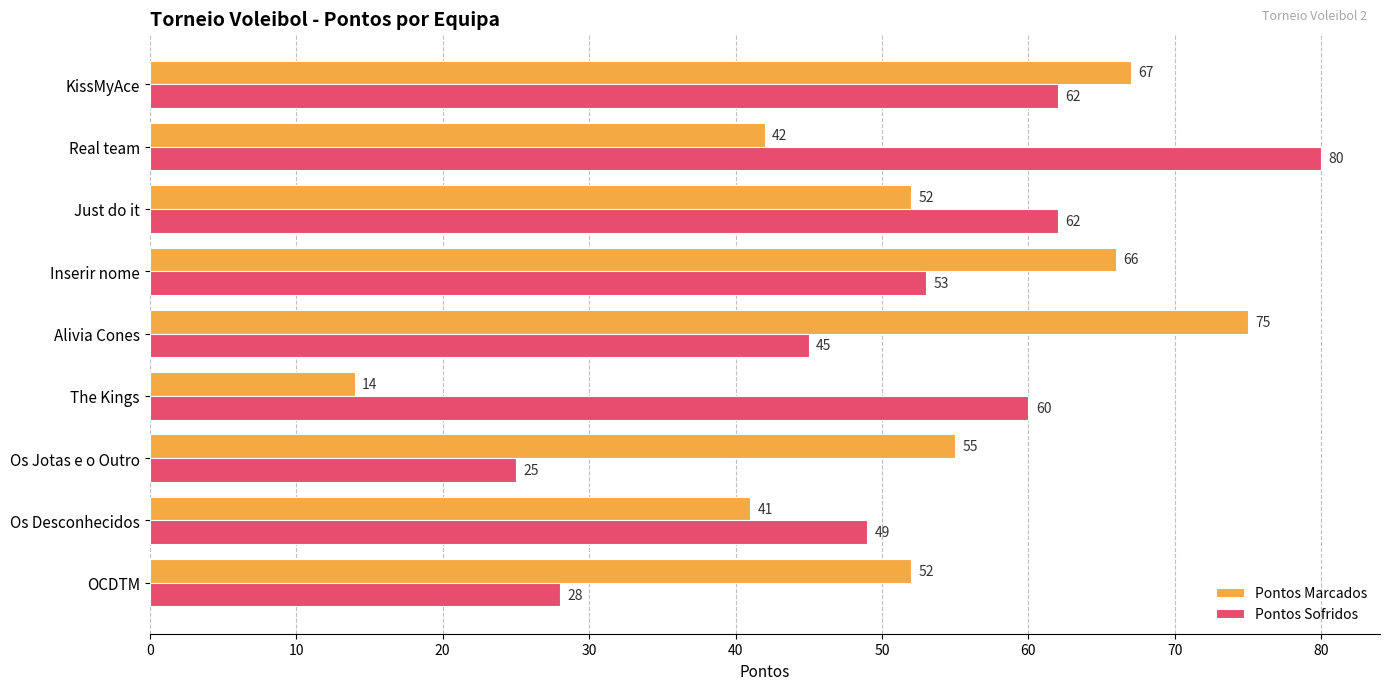

At which category is the sum across all series the highest?

KissMyAce